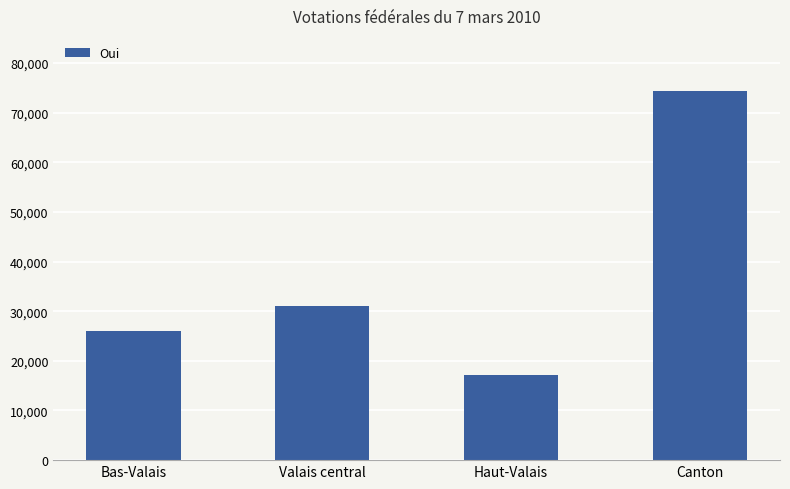

Rank the categories by value from lowest to highest.

Haut-Valais, Bas-Valais, Valais central, Canton